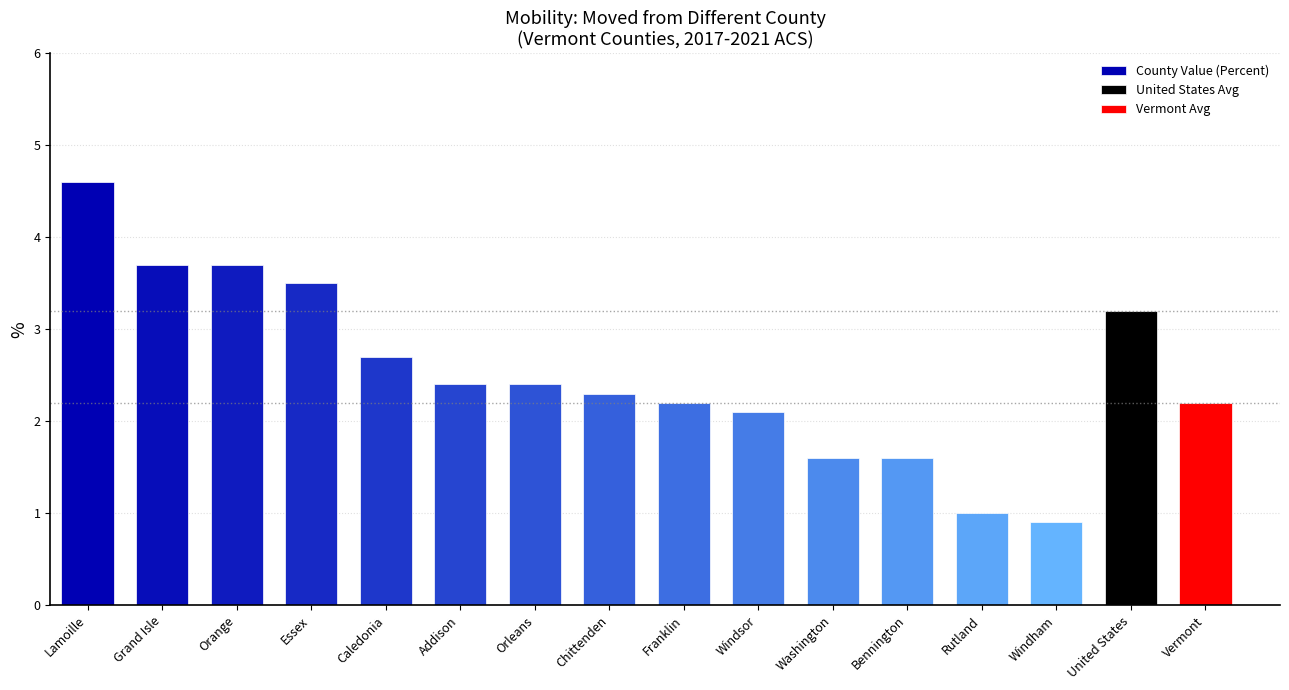

Where is the data nearest to the value 2?

Windsor